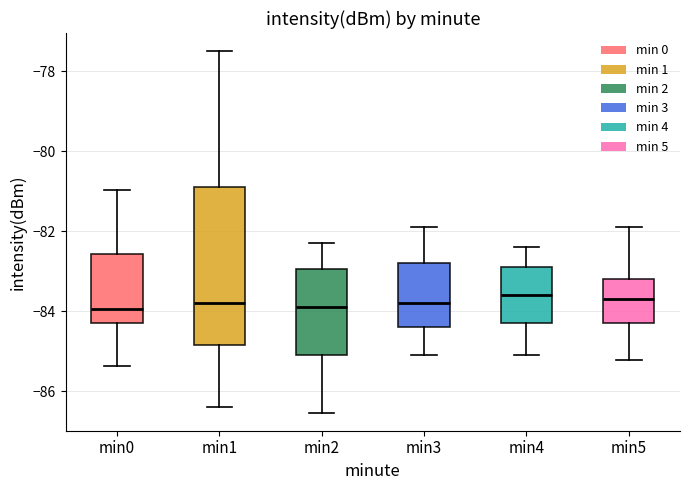

Reading left to right, read every box against the y-axis: the position of its median line, the range the box covers, and the ends of its whiskers. The values are not printed on the chart, so give them approximately, as read against the axis.

min0: median -84.0, box -84.4 to -82.6, whiskers -85.4 to -81.0
min1: median -83.8, box -84.8 to -80.8, whiskers -86.4 to -77.4
min2: median -83.8, box -85.0 to -83.0, whiskers -86.6 to -82.4
min3: median -83.8, box -84.4 to -82.8, whiskers -85.0 to -81.8
min4: median -83.6, box -84.2 to -82.8, whiskers -85.0 to -82.4
min5: median -83.6, box -84.2 to -83.2, whiskers -85.2 to -81.8